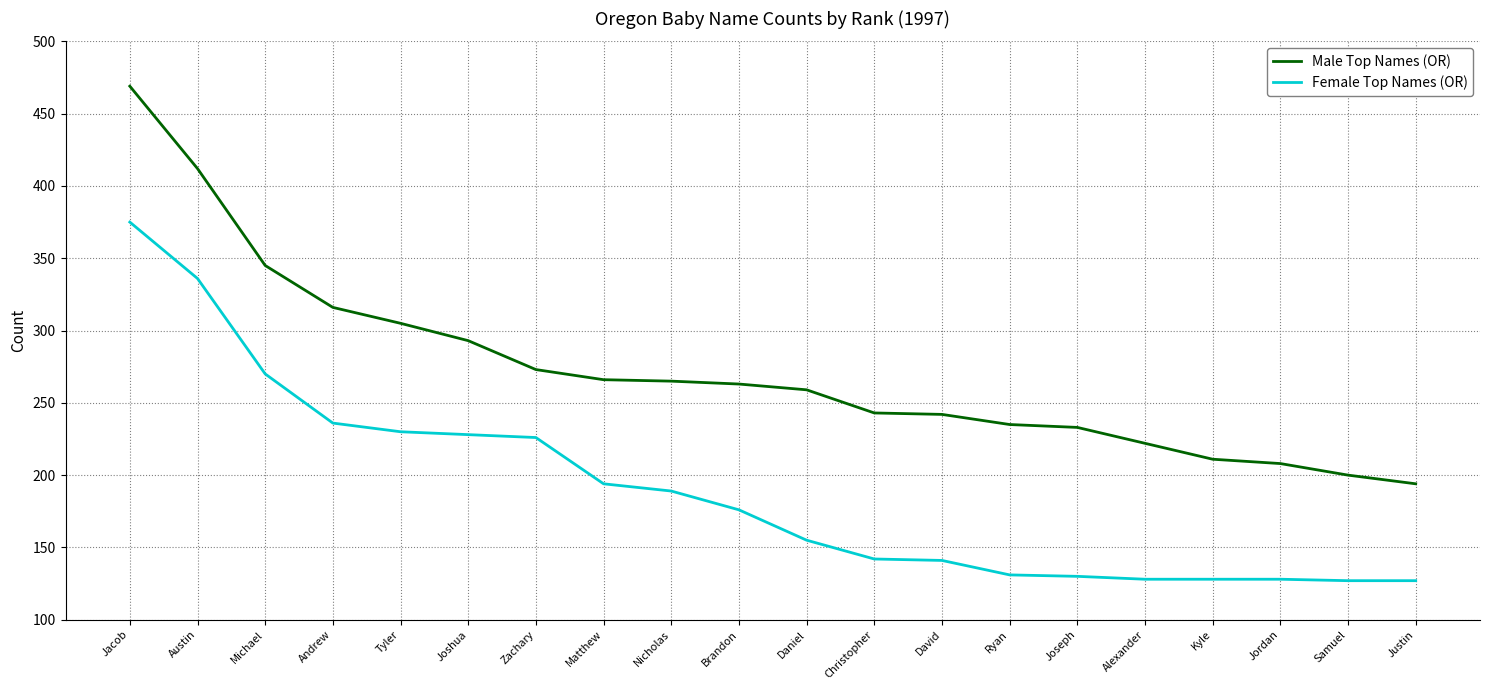

At which category is the sum across all series the highest?

Jacob